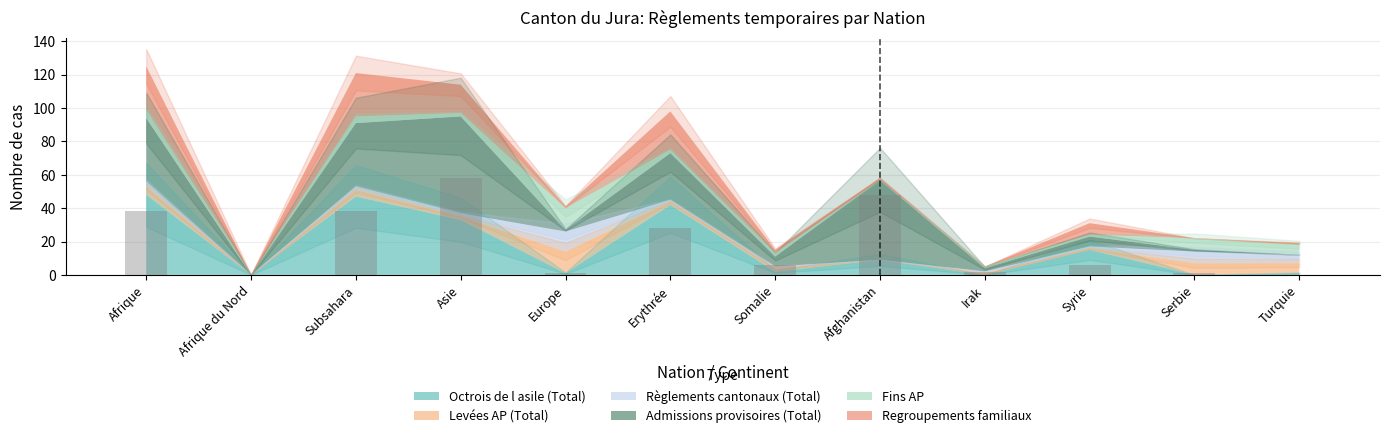

Are the bars horizontal?

No